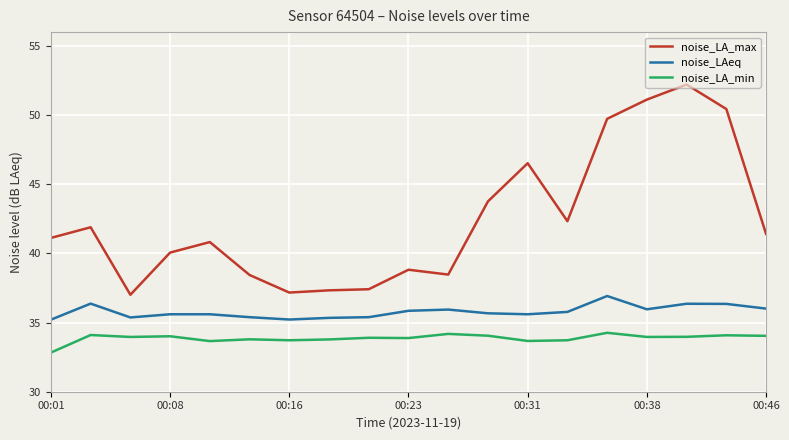

What is the maximum value shown in the chart?

52.2